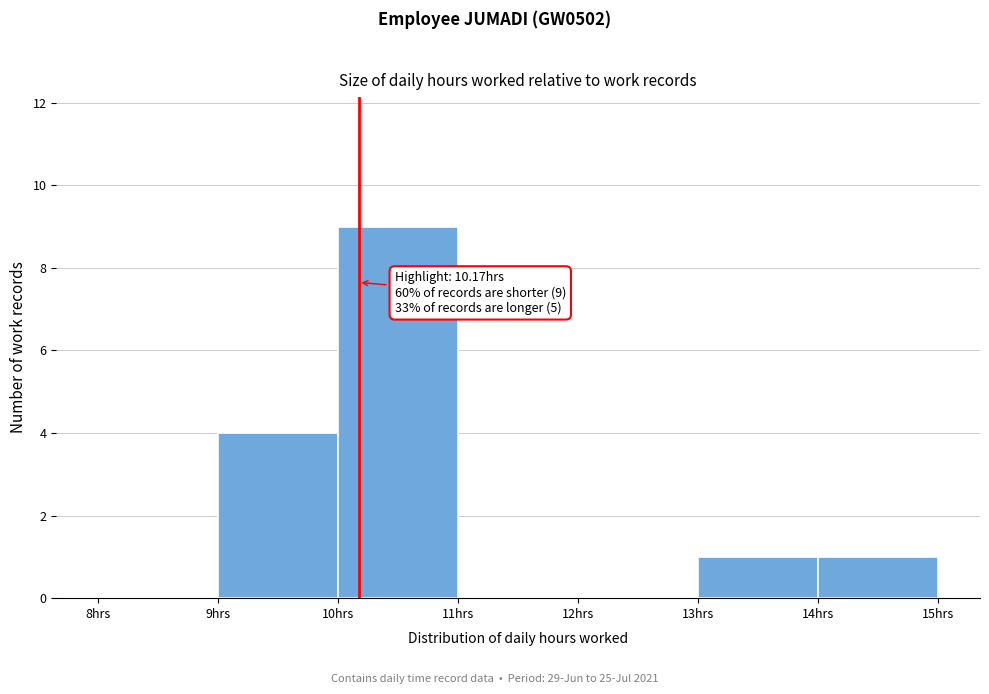

Over which range of the x-axis is the bar tallest?

10 to 11